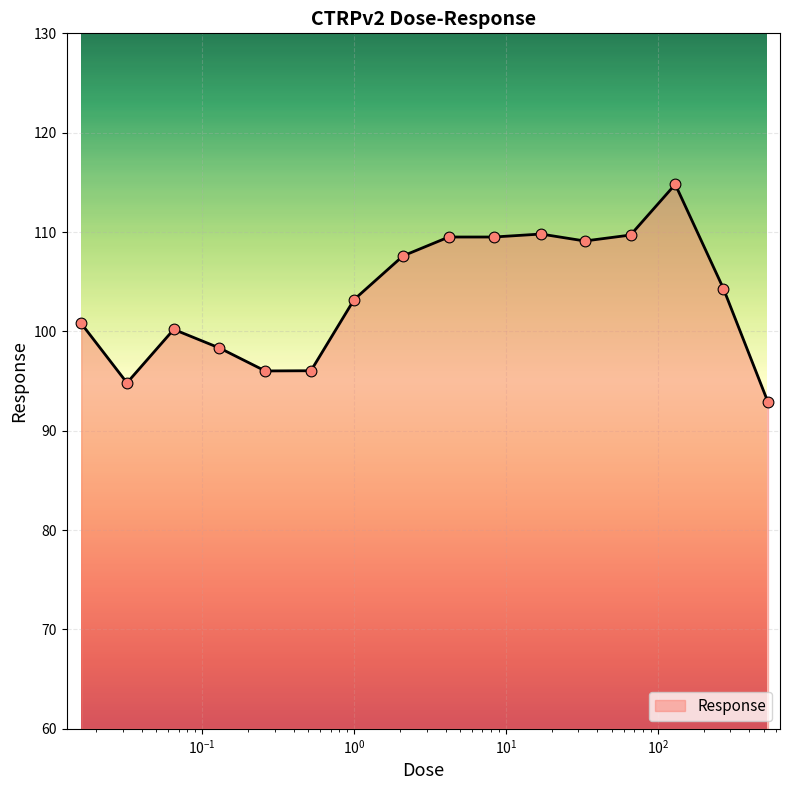

What is the difference between the maximum and minimum values?

21.9